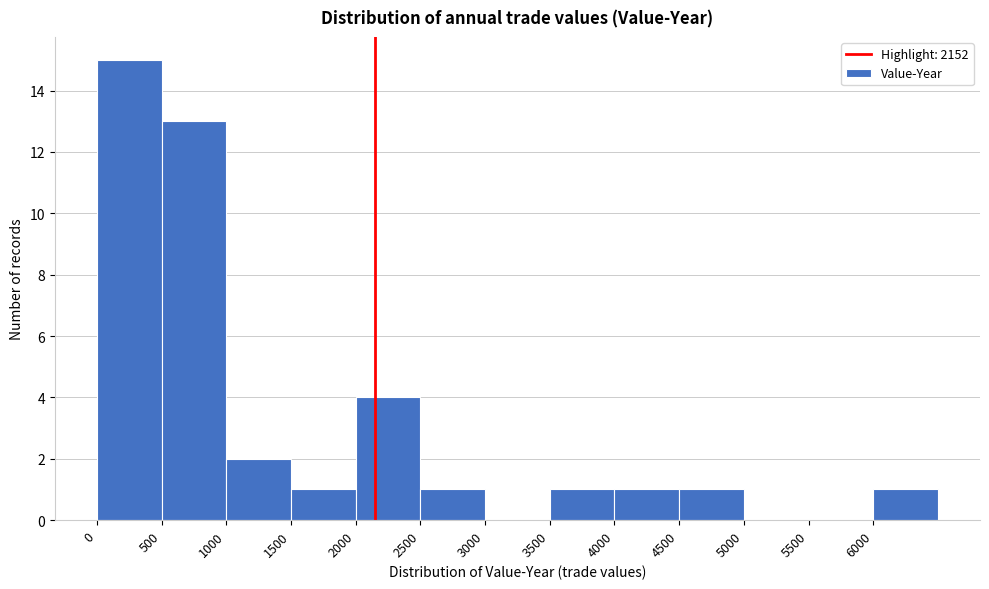

Reading left to right, list every bar in this chart as the range it spans on the x-axis followed by its height. The values are not printed on the chart, so give them approximately, as read against the axis.

0 to 500: 15
500 to 1000: 13
1000 to 1500: 2
1500 to 2000: 1
2000 to 2500: 4
2500 to 3000: 1
3000 to 3500: 0
3500 to 4000: 1
4000 to 4500: 1
4500 to 5000: 1
5000 to 5500: 0
5500 to 6000: 0
6000 to 6500: 1